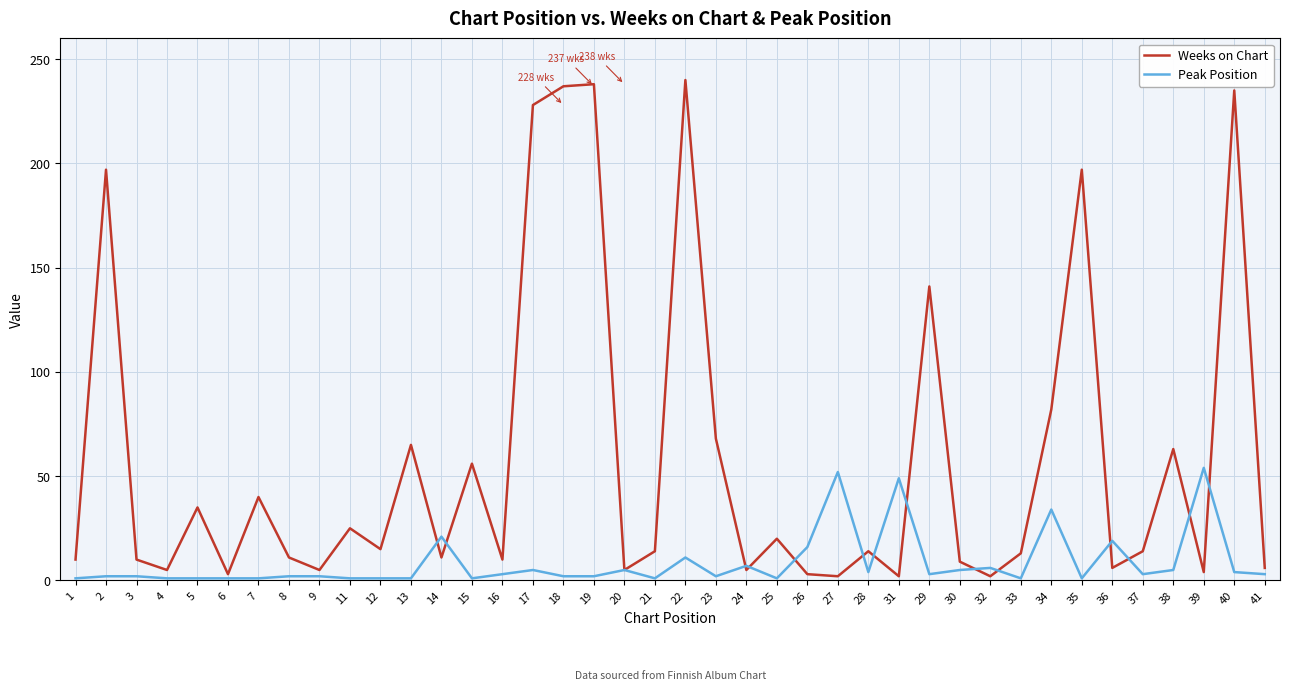

Which series has the largest total across all categories?

Weeks on Chart